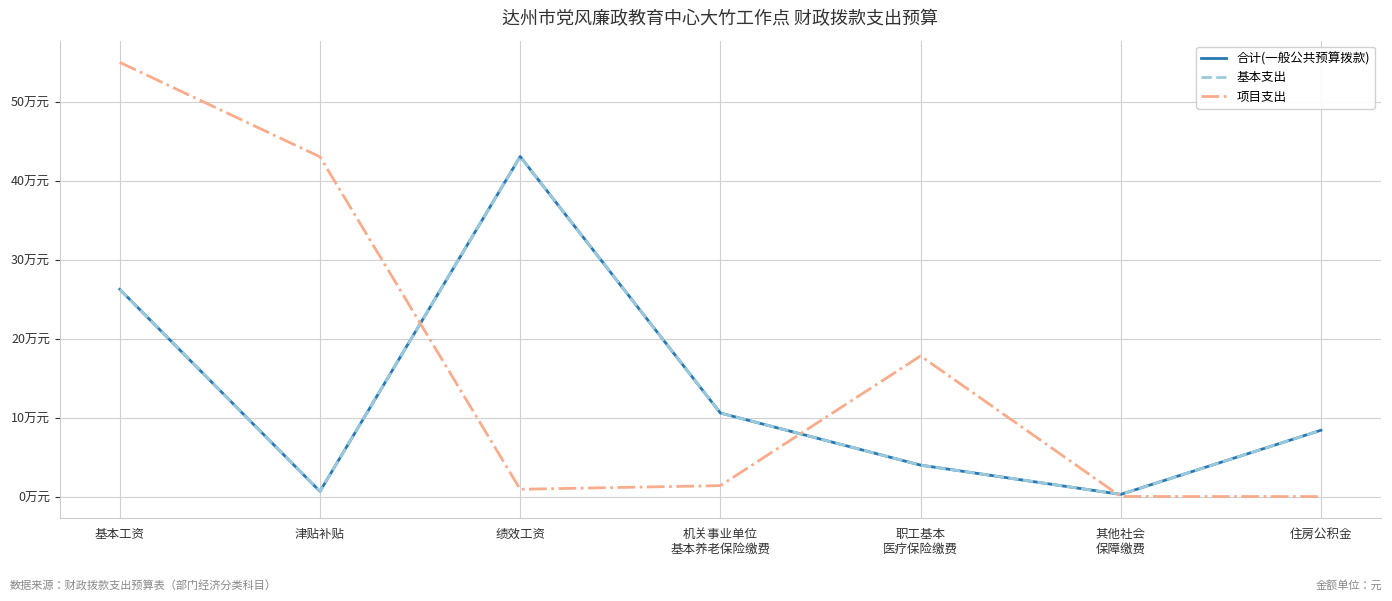

Is this an area chart (filled region under the line)?

No